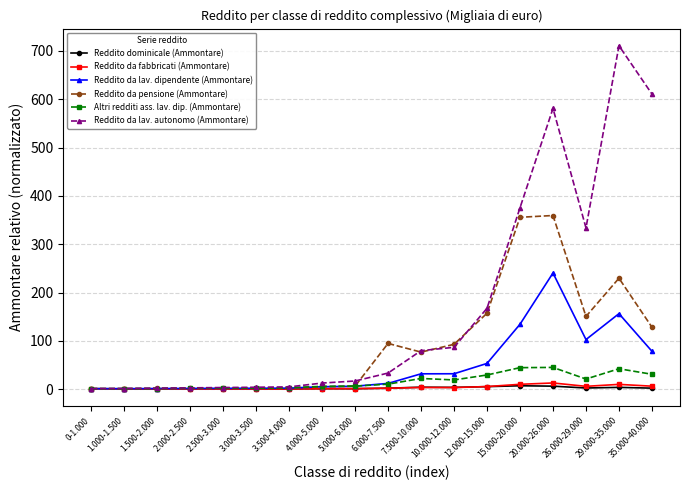

Is it true that Reddito dominicale (Ammontare) equals 3.7 at 29.000-35.000?

True